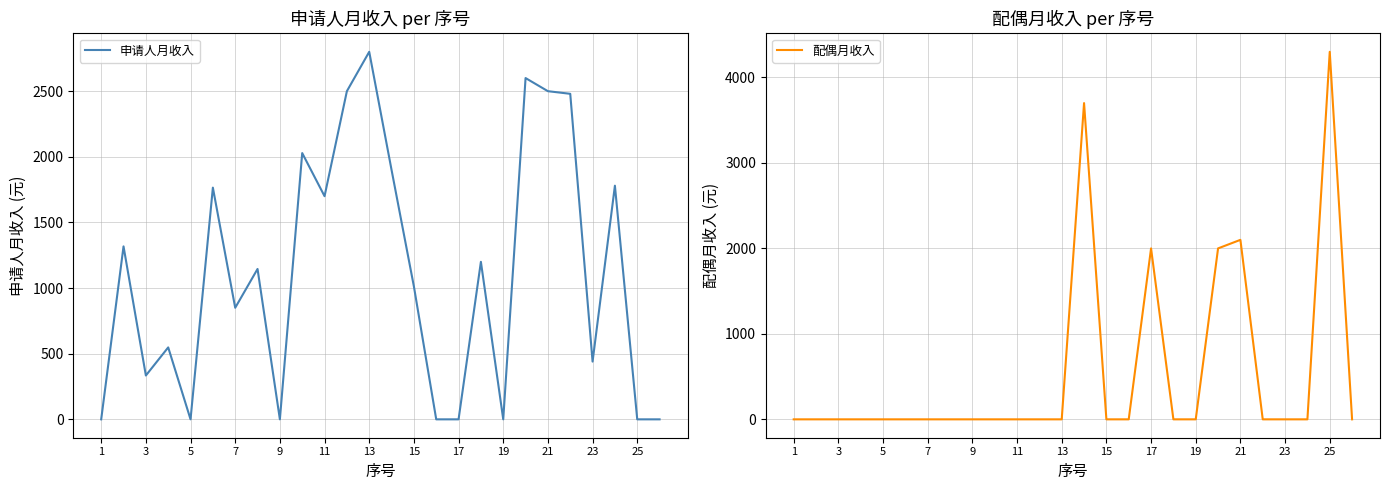

Which series has the largest range (max minus min)?

配偶月收入